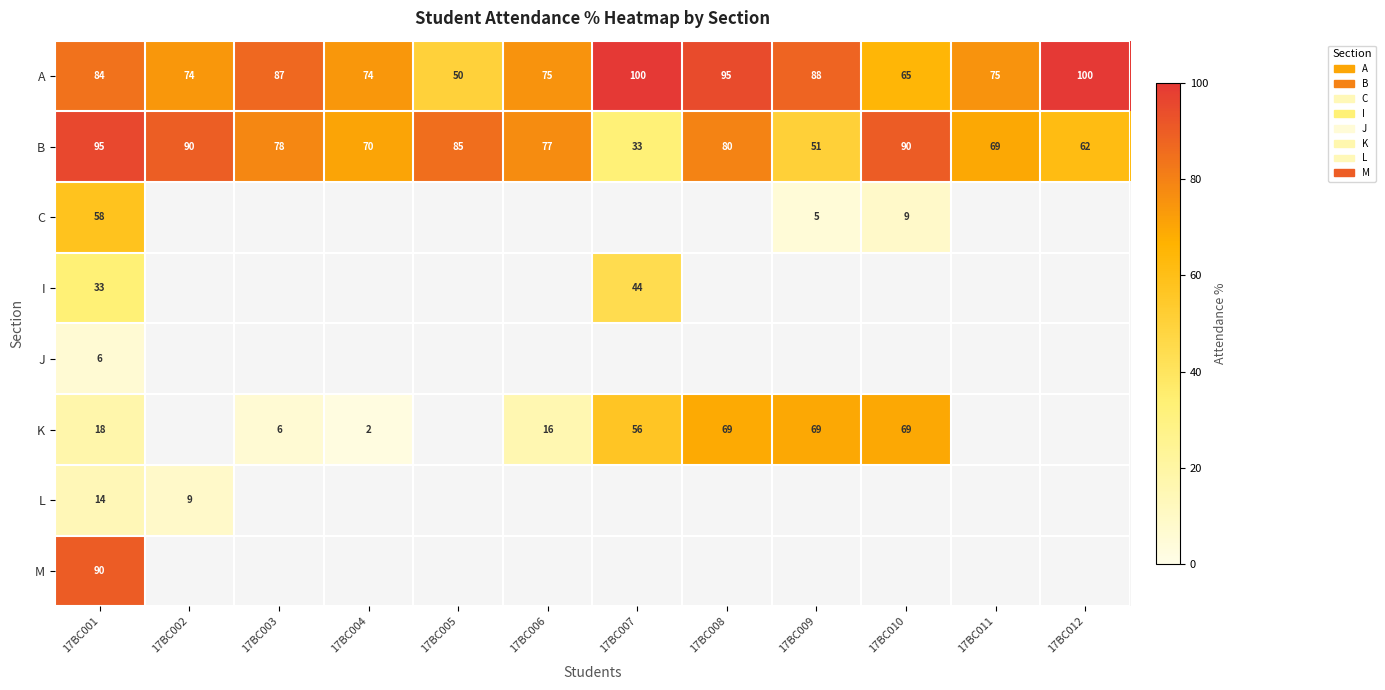

What is the difference between the second highest and second lowest values in the A series?

35.3